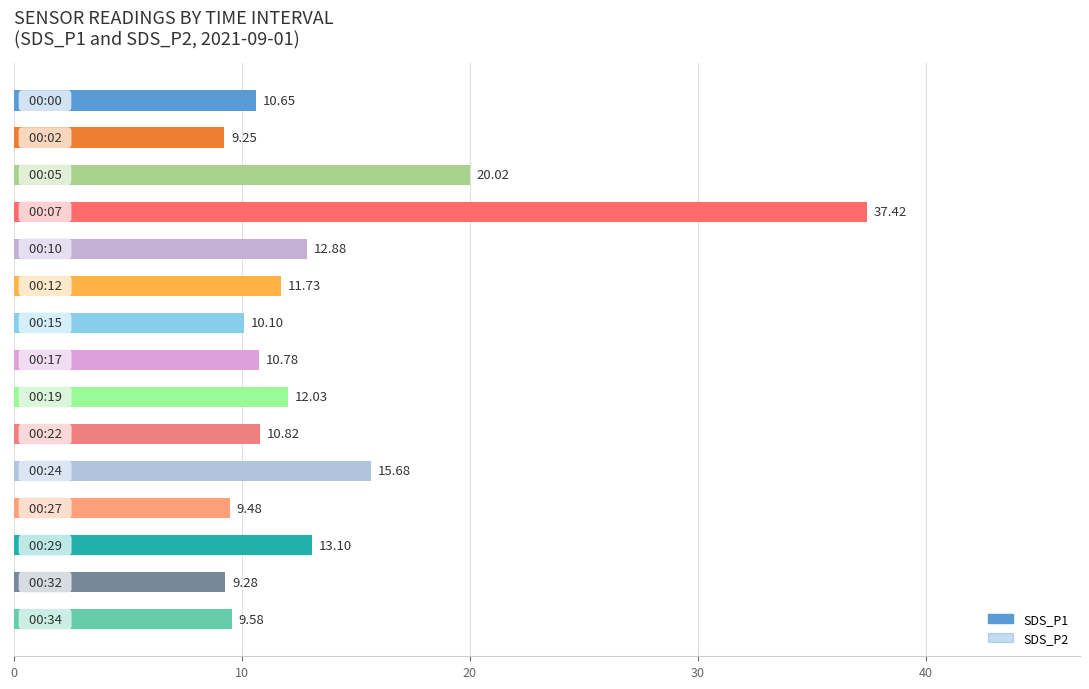

Are the bars horizontal?

Yes